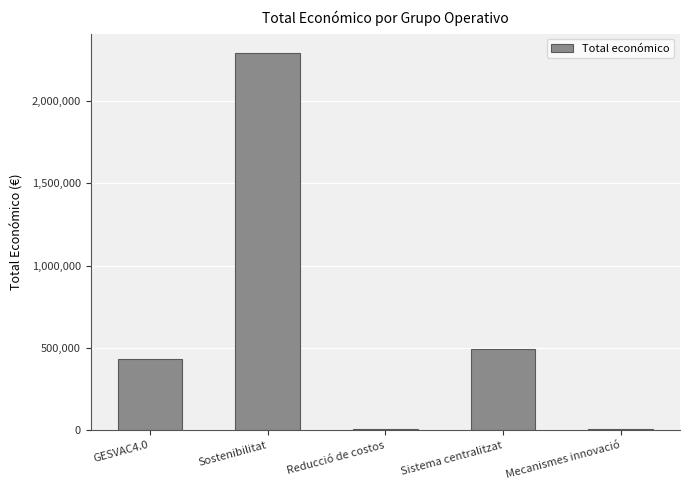

What is the sum of all values?

3228939